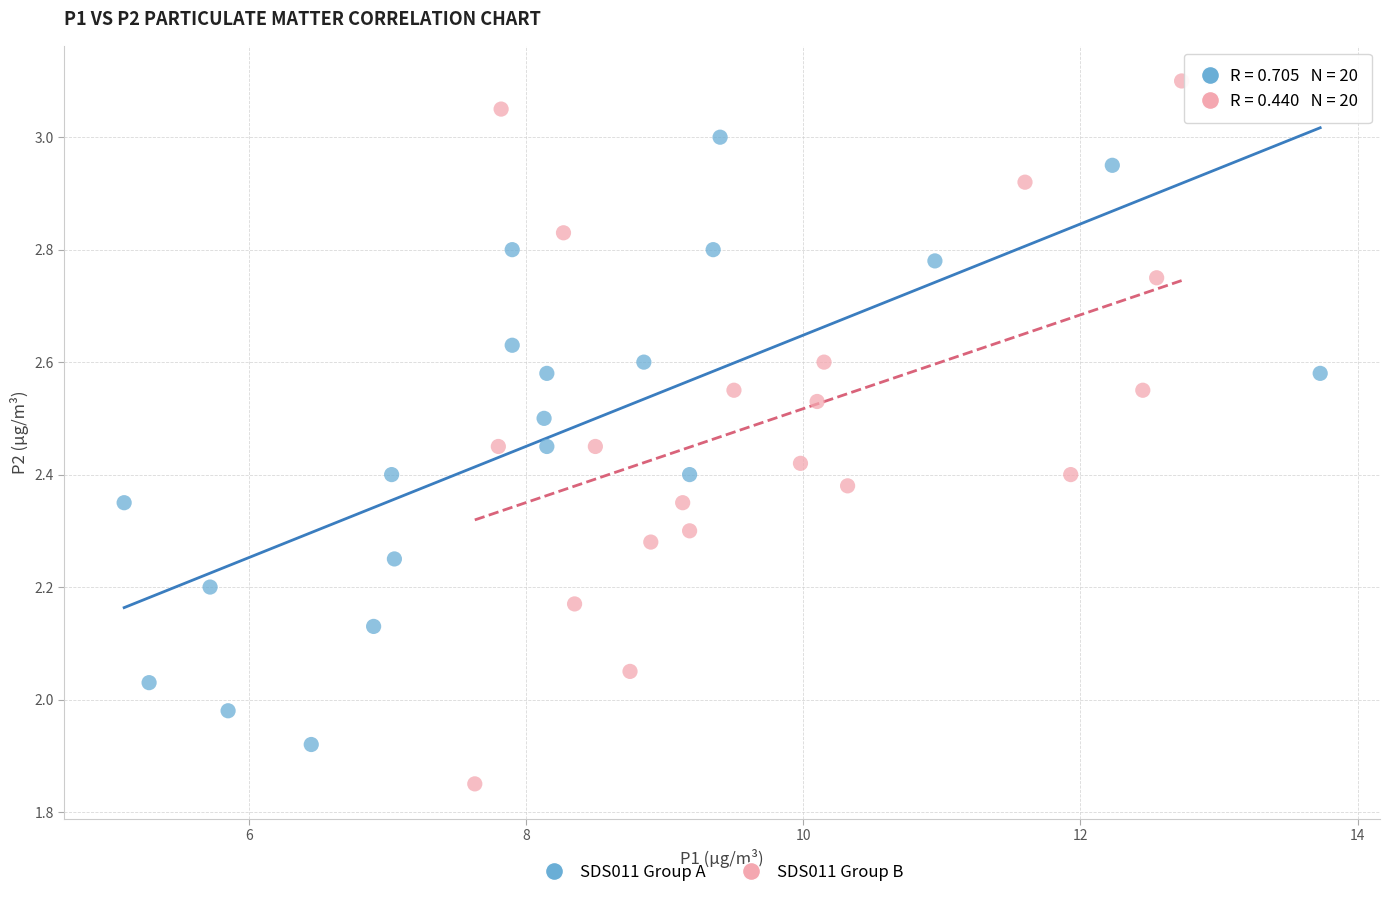

Which series reaches the minimum Y coordinate?

SDS011 Group B